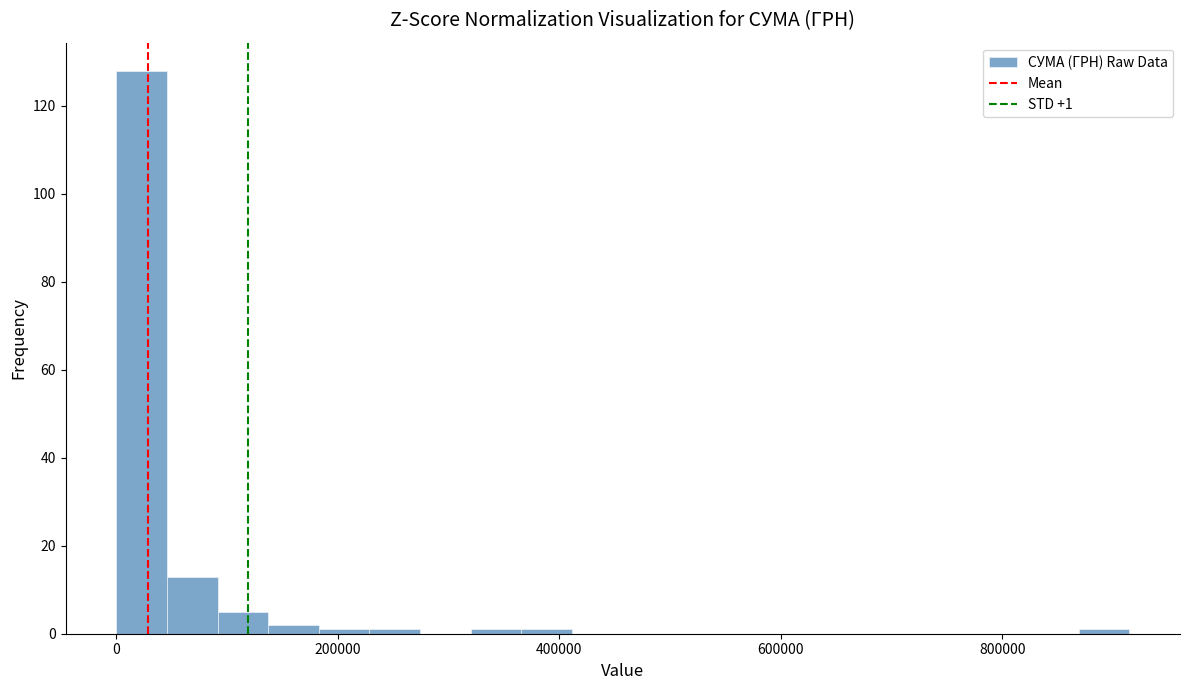

Read against the x-axis, roughly where is the centre of the tallest bar?

20000